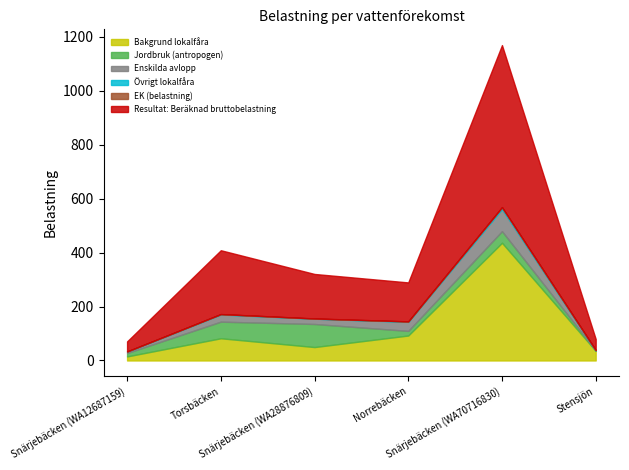

Is it true that Jordbruk (antropogen) equals 61.5 at Torsbäcken?

True